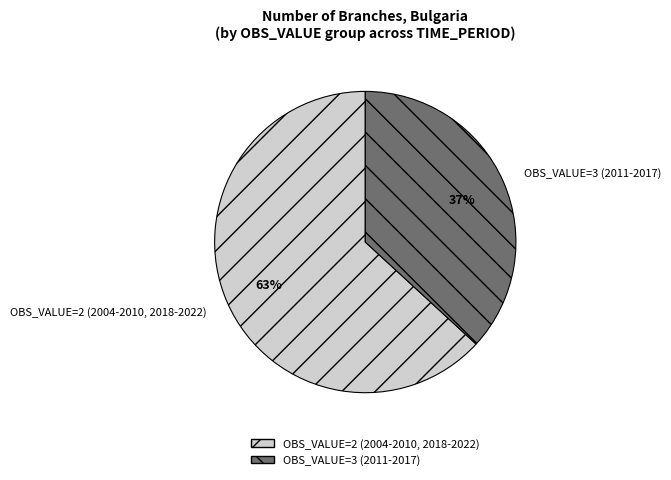

Is the sum of OBS_VALUE=3 (2011-2017) and OBS_VALUE=2 (2004-2010, 2018-2022) greater than half?

Yes